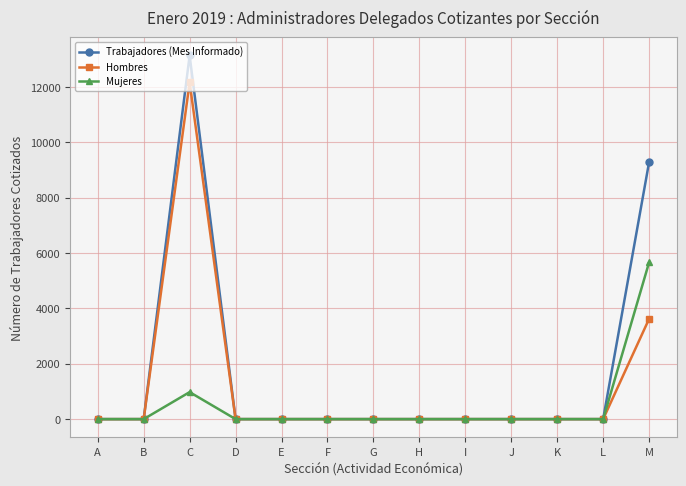

At which category is the sum across all series the highest?

C